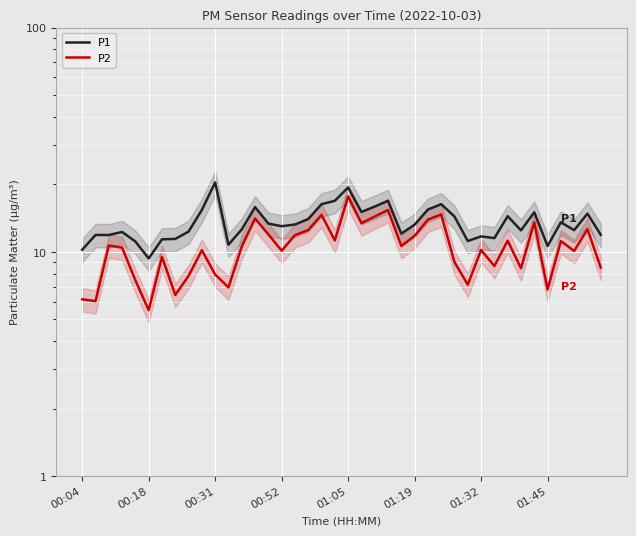

True or false: P2 and P1 intersect in this chart.

False